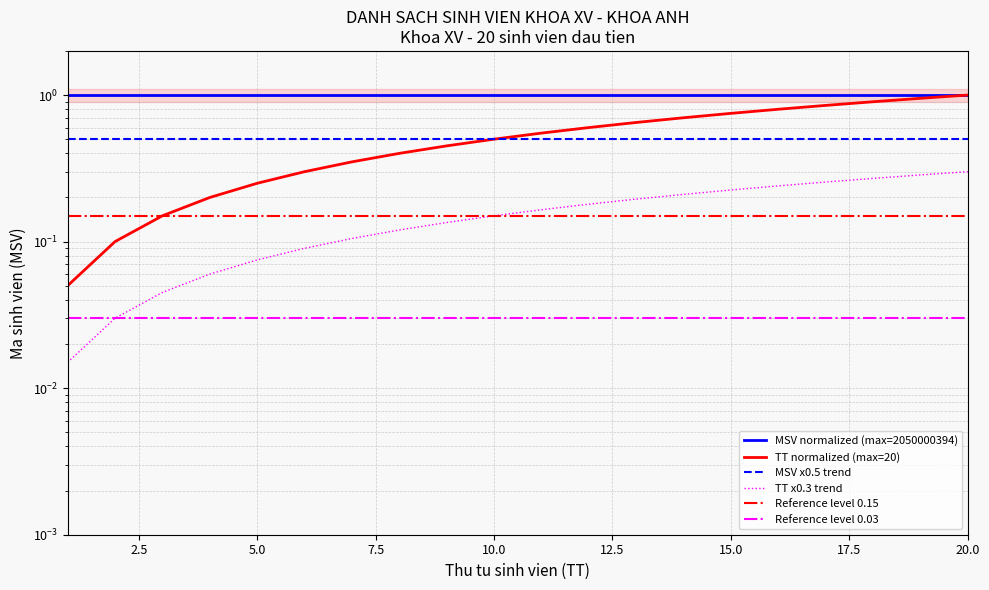

Reading left to right, list all the values displayed in this chart.

TT (Student Number): 0.1	0.1	0.1	0.2	0.2	0.3	0.3	0.4	0.5	0.5	0.6	0.6	0.7	0.7	0.8	0.8	0.8	0.9	0.9	1.0
MSV (Student ID): 1.0	1.0	1.0	1.0	1.0	1.0	1.0	1.0	1.0	1.0	1.0	1.0	1.0	1.0	1.0	1.0	1.0	1.0	1.0	1.0